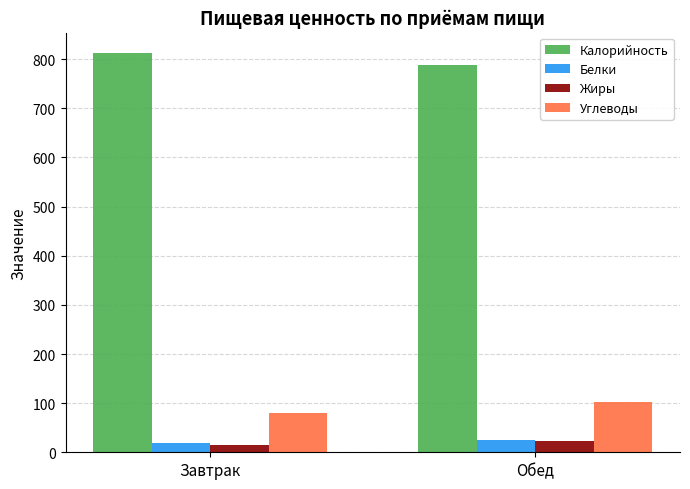

What is the average value of the Жиры series?

19.8